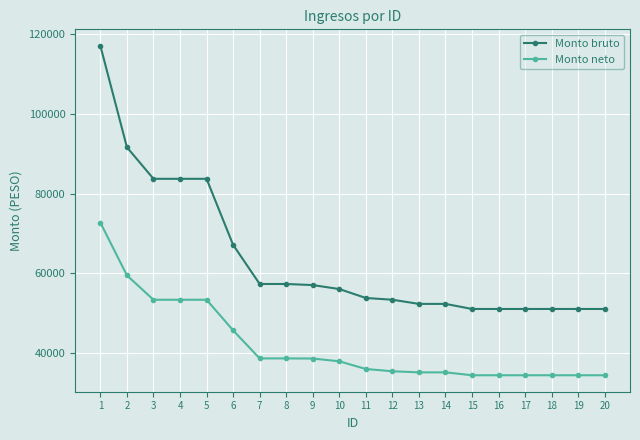

What is the lowest value of the Monto bruto series?

51066.7